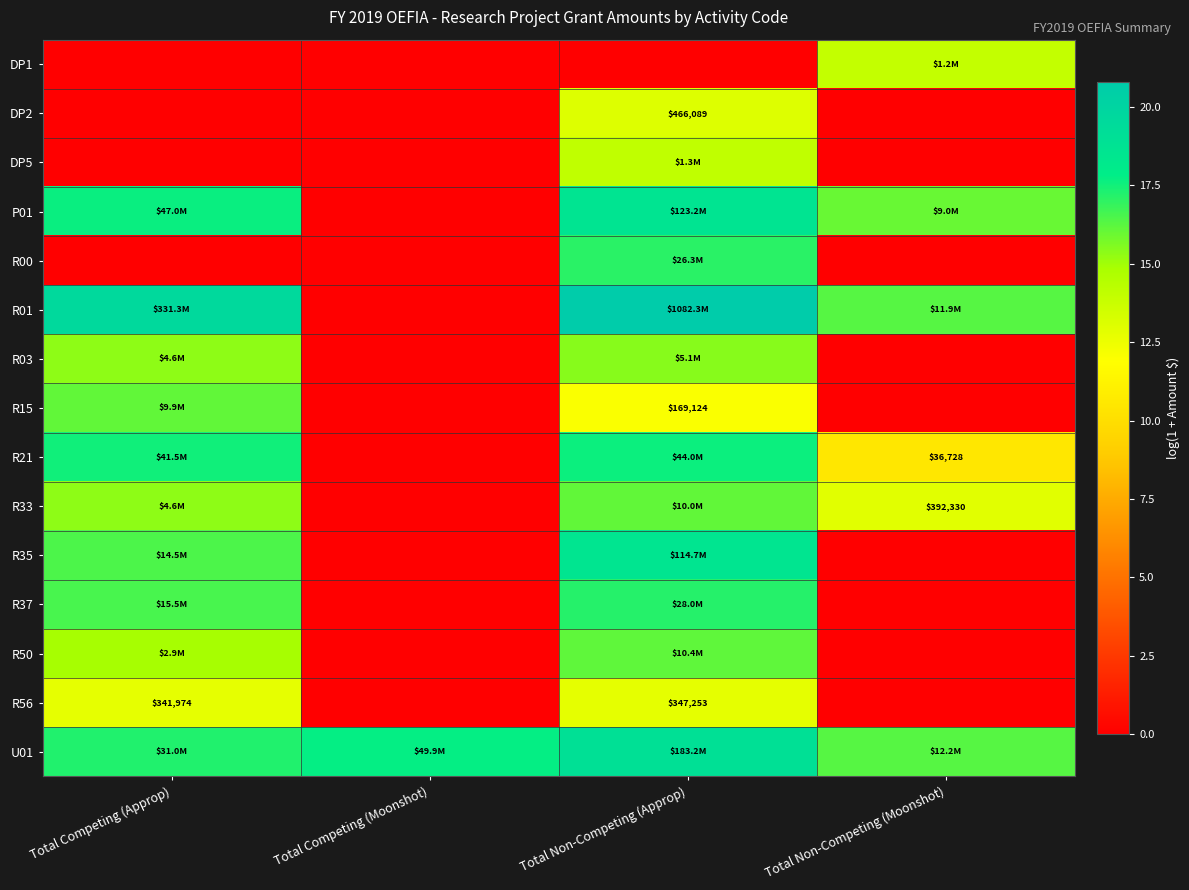

Between Total Non-Competing (Moonshot) and Total Non-Competing (Approp), which is larger?

Total Non-Competing (Moonshot)